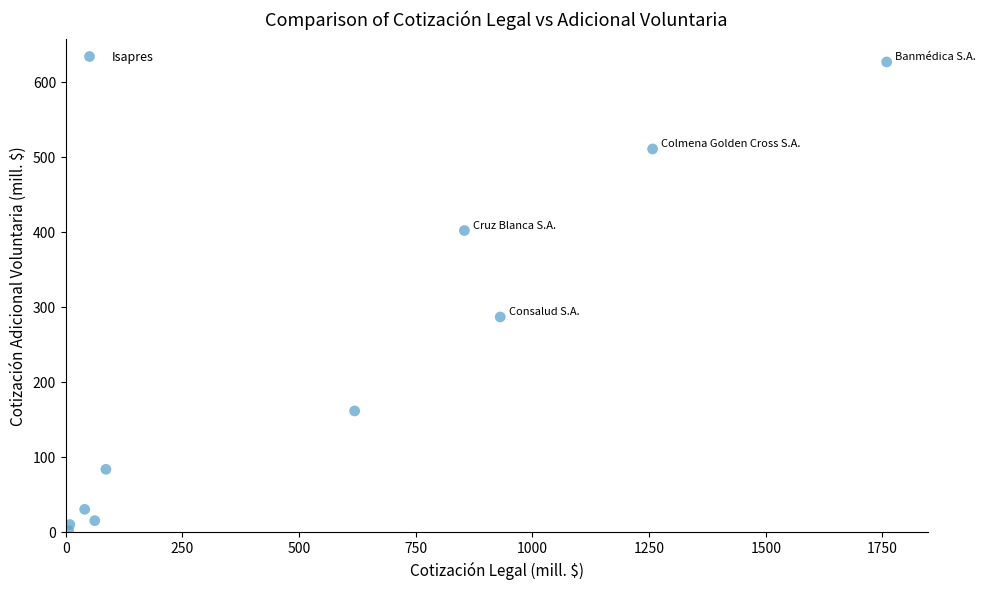

What Y value in the scatter plot is closest to 313?

286.4